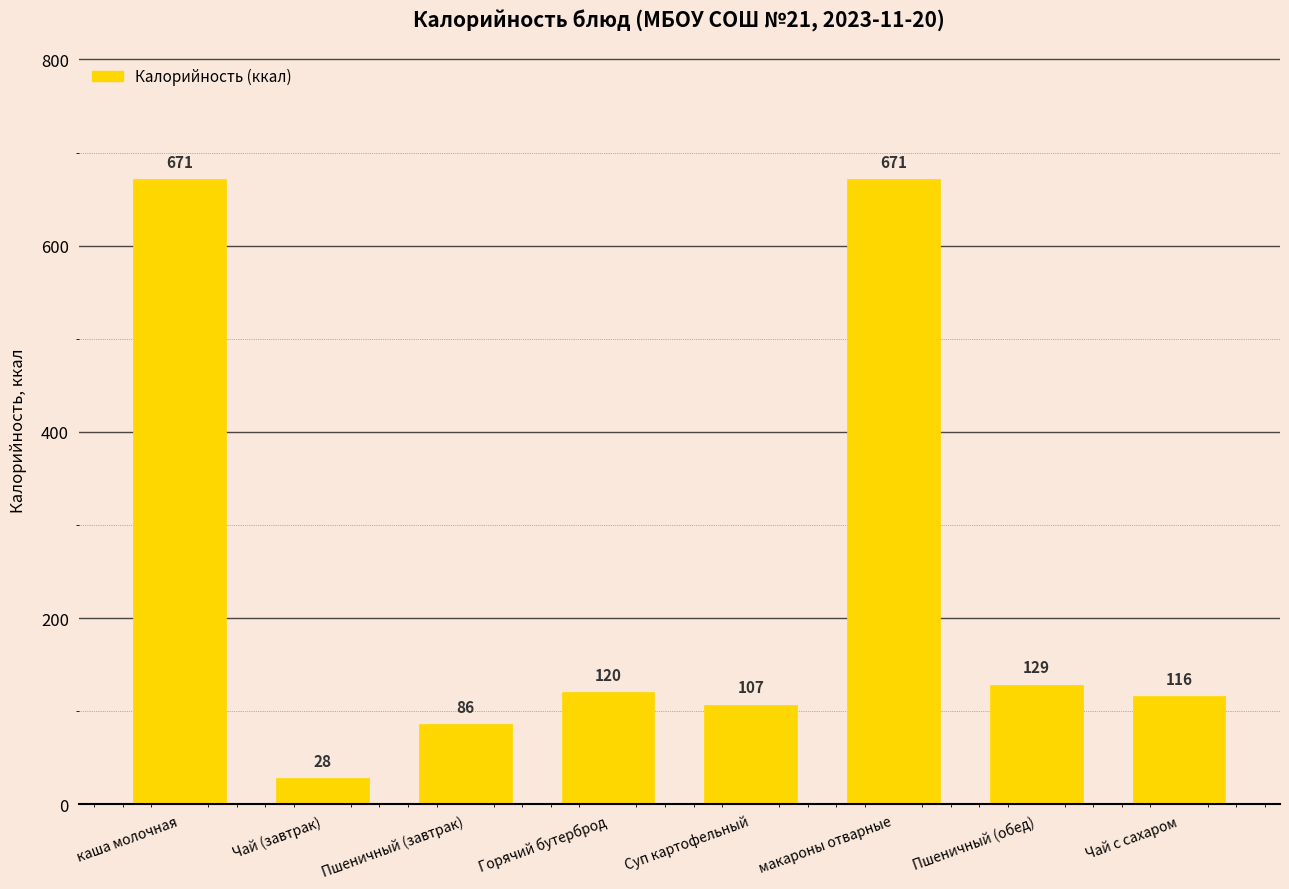

Which label corresponds to the smallest value in the chart?

Чай (завтрак)